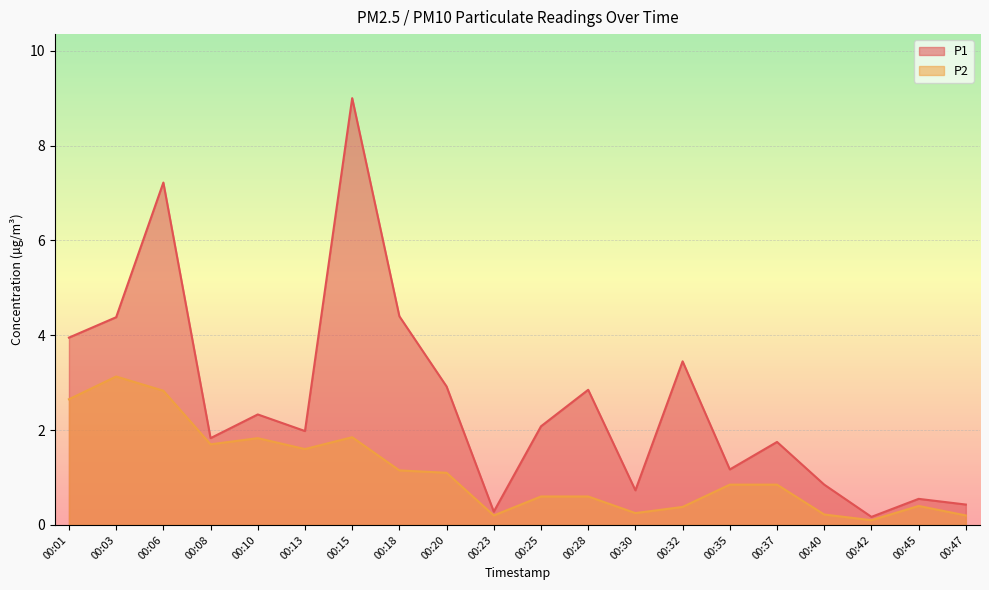

The P2 series shows 0.1 at 00:42. True or false?

True